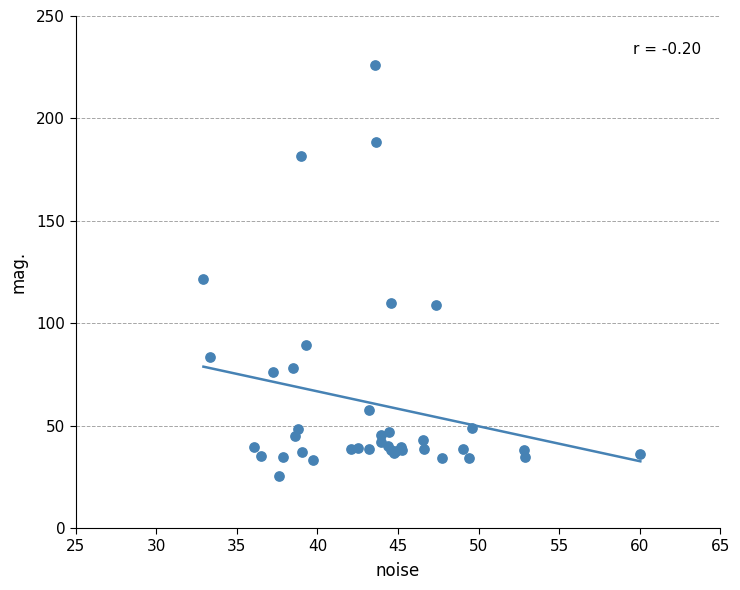

What Y value in the scatter plot is closest to 125?

121.8